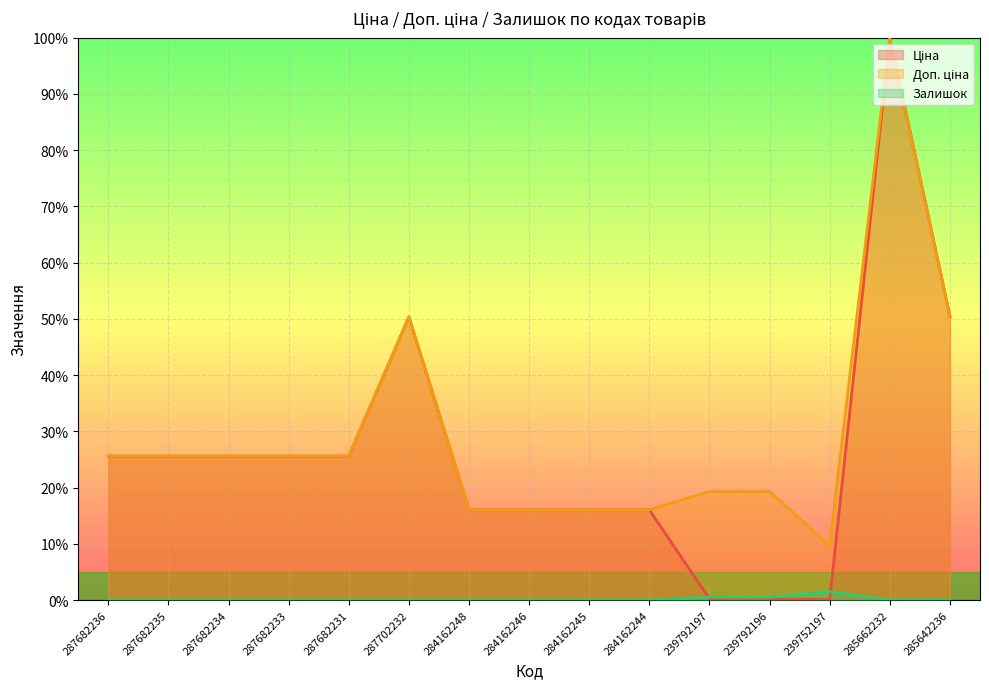

True or false: Ціна and Доп. ціна intersect in this chart.

False